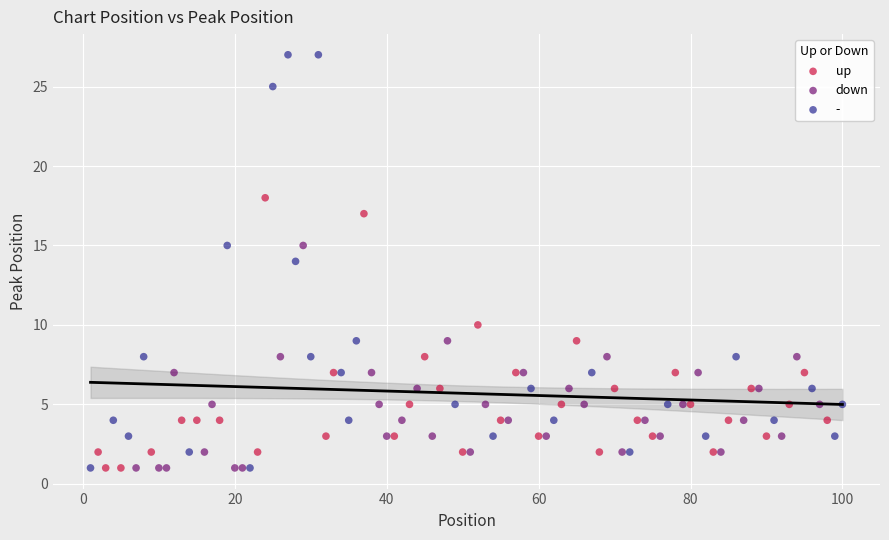

Which series has the largest Y range (max minus min)?

-